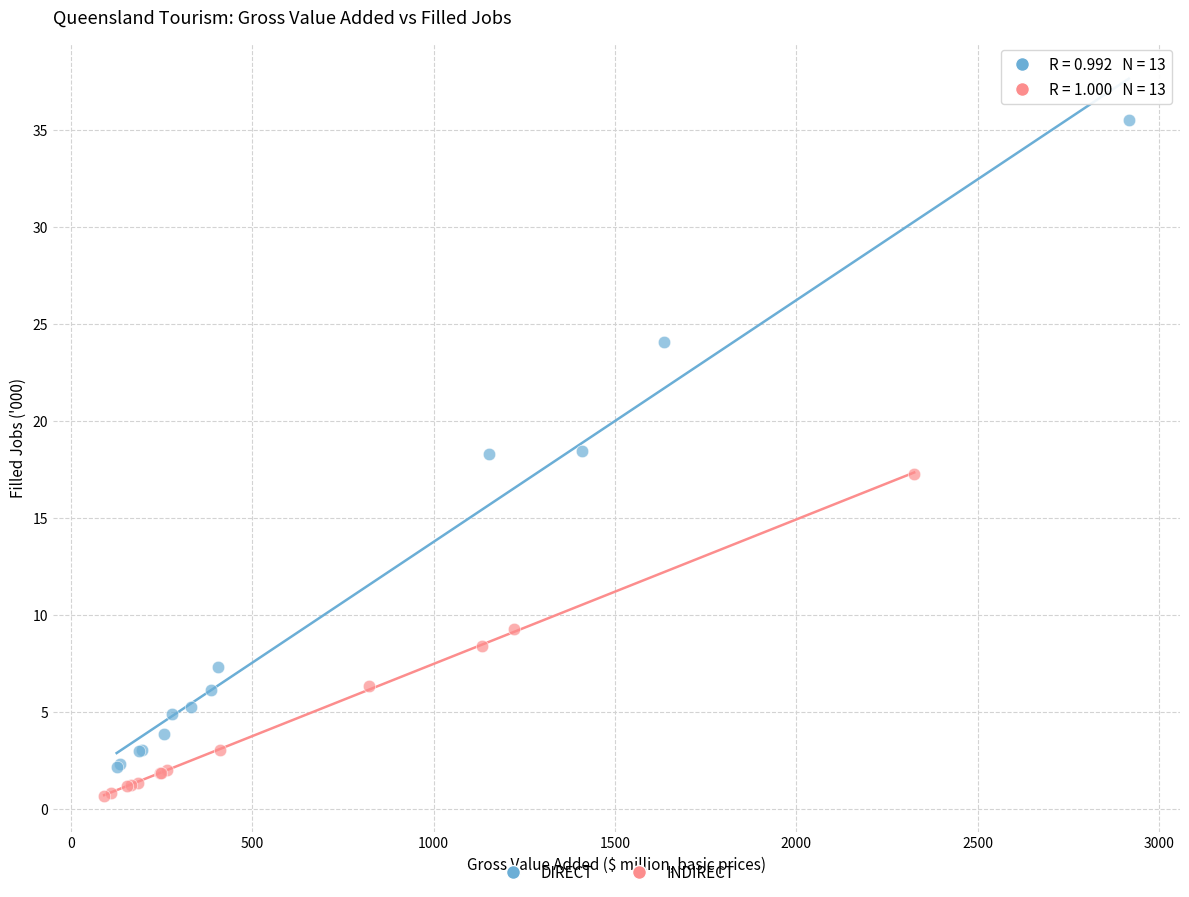

Which series contains the highest Y value?

DIRECT